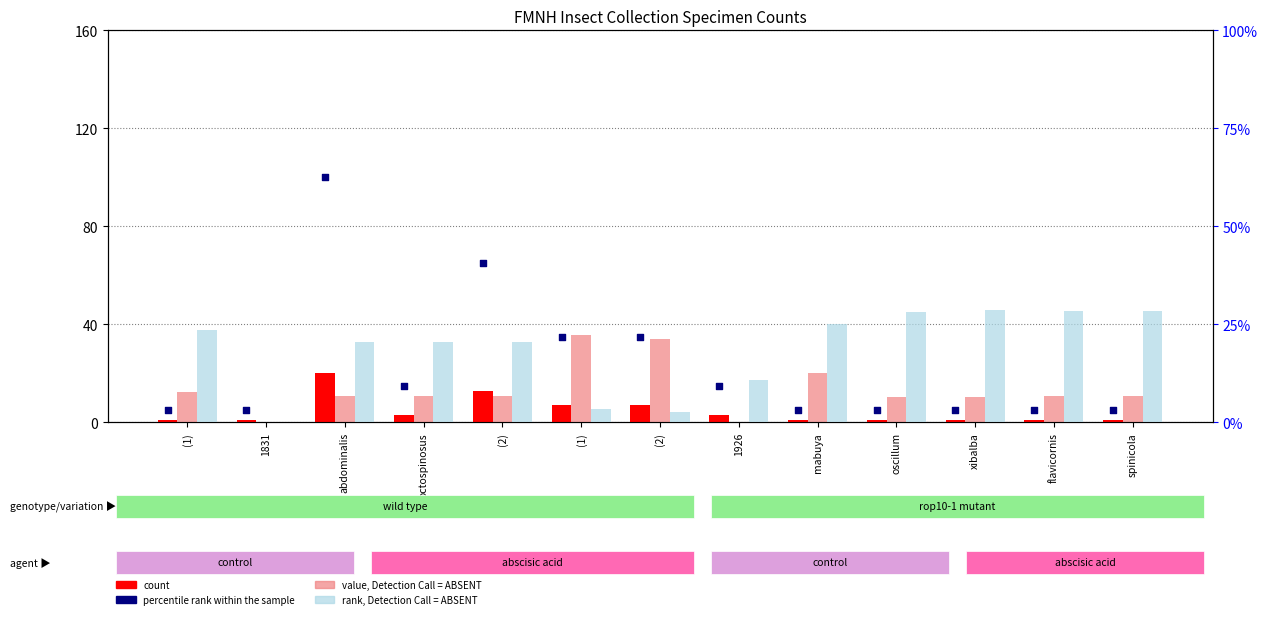

Which series has the widest spread of Y values?

percentile rank within the sample